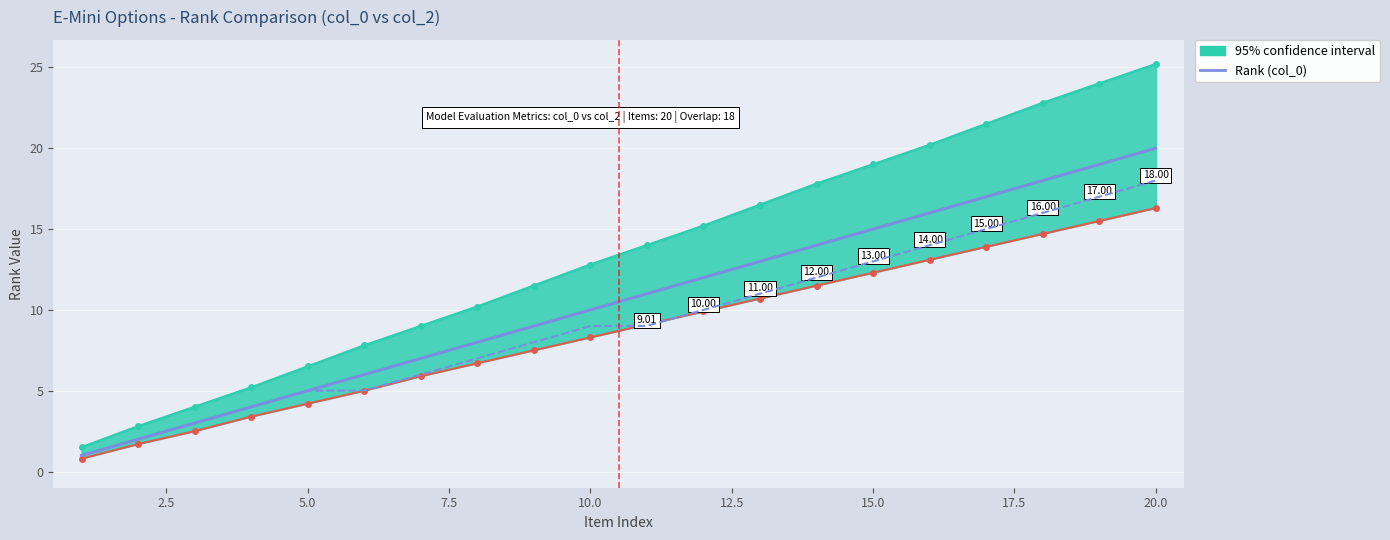

Which series has the largest total across all categories?

Rank (col_0)